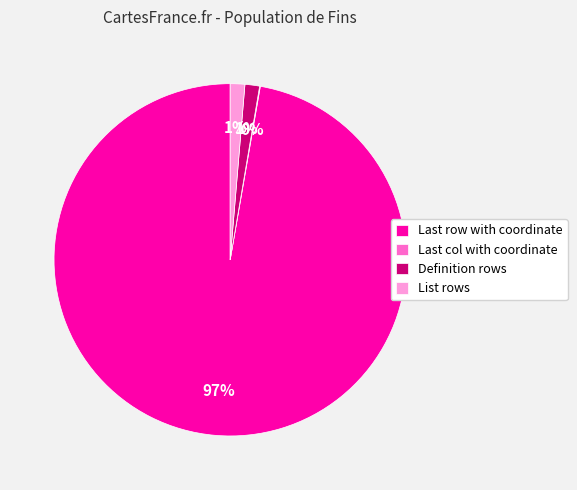

Which slice is the largest?

Last row with coordinate